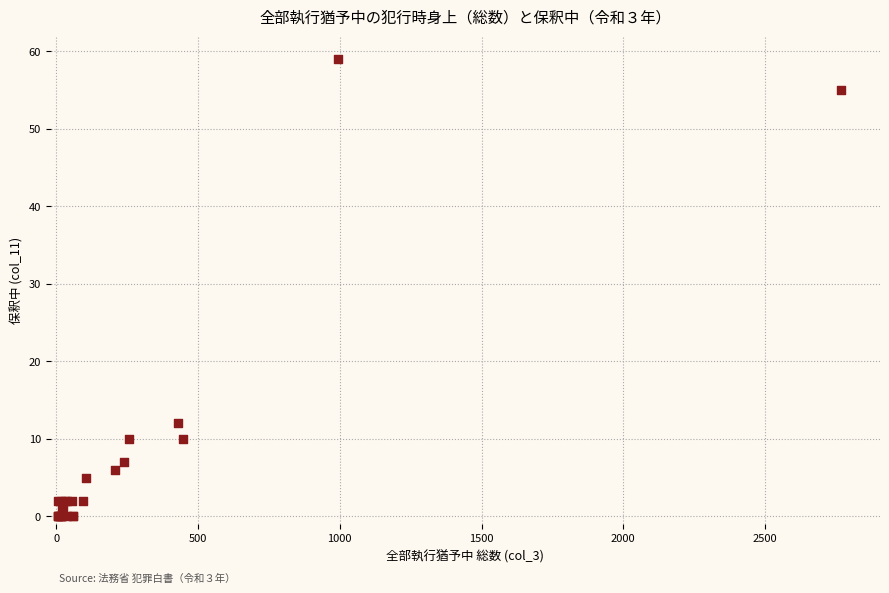

What Y value in the scatter plot is closest to 29?

12